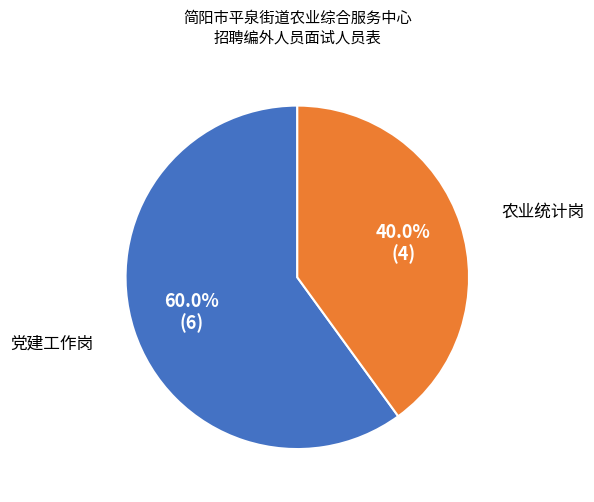

Is there any slice that represents more than half of the pie?

Yes